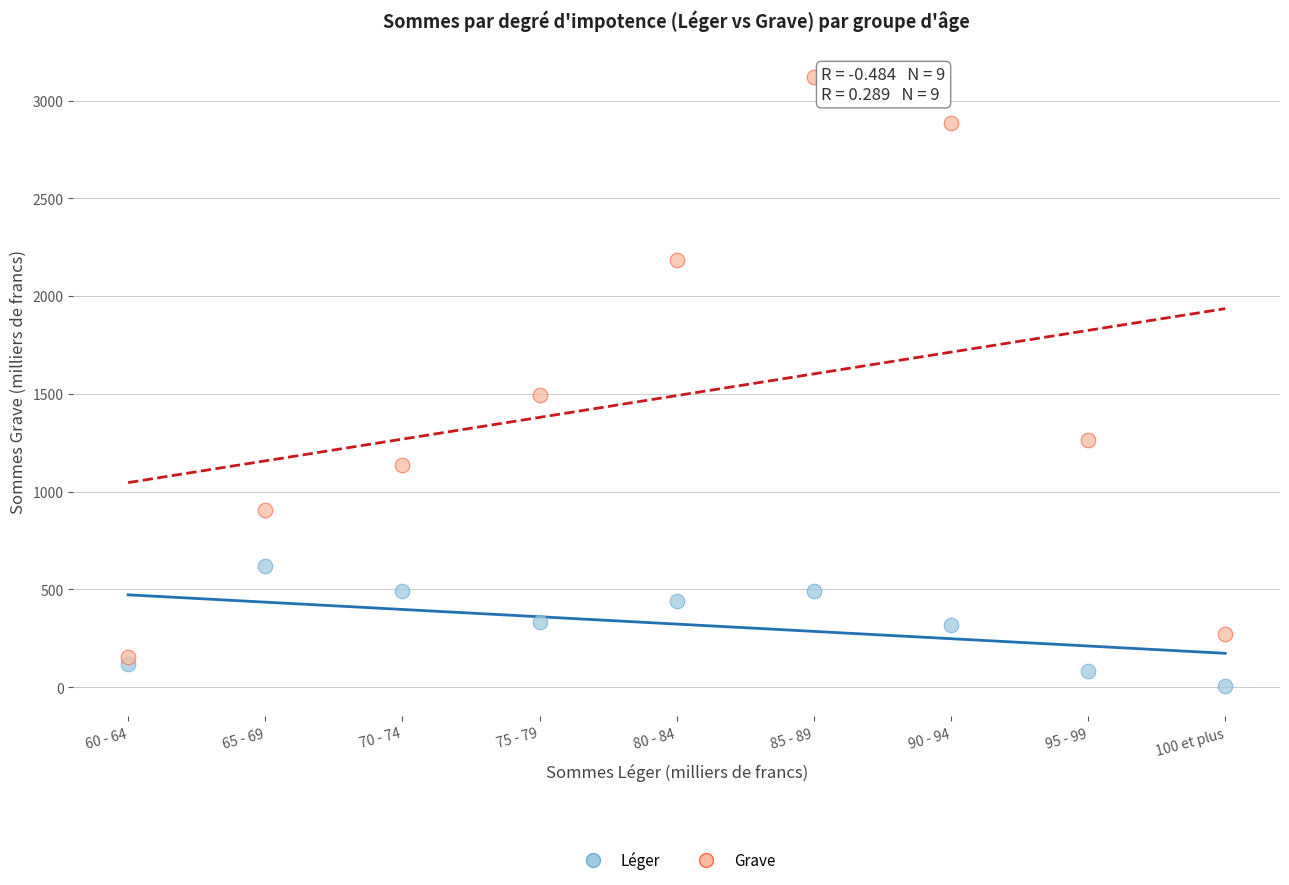

What are all the series names shown in the legend?

Léger, Grave